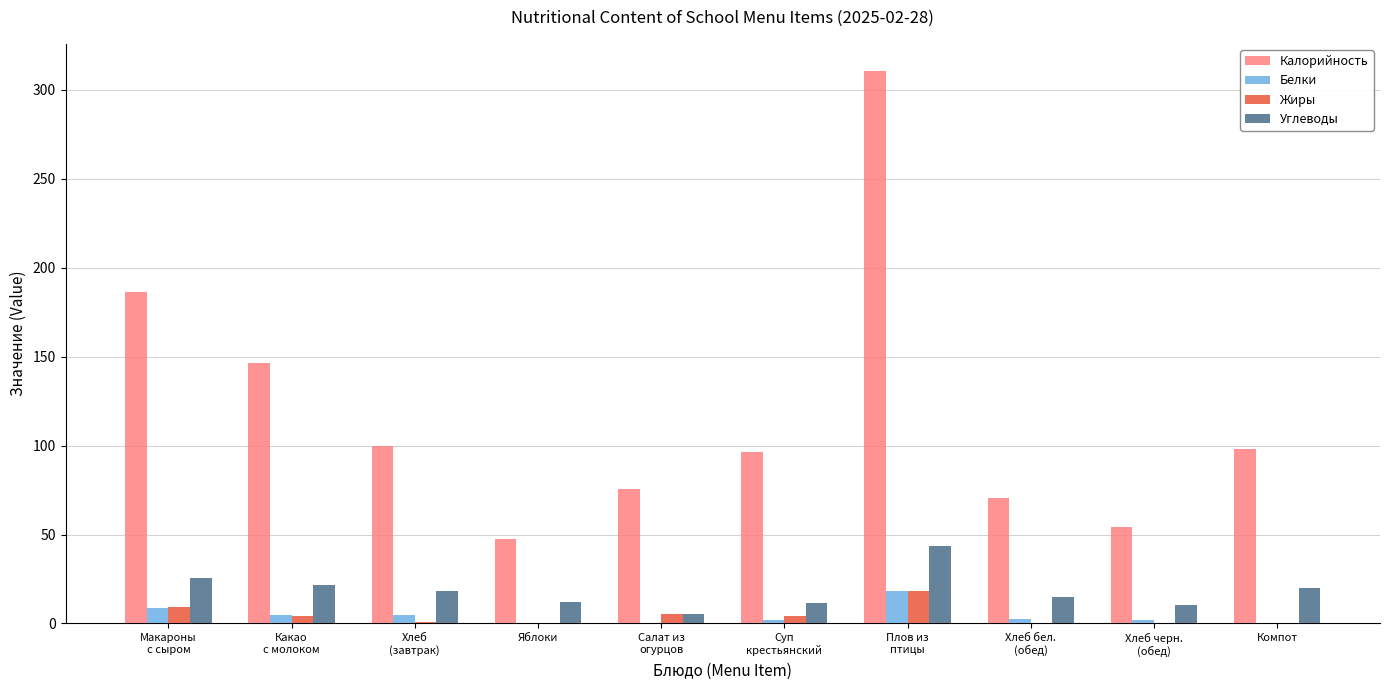

What is the greatest value displayed?

310.3